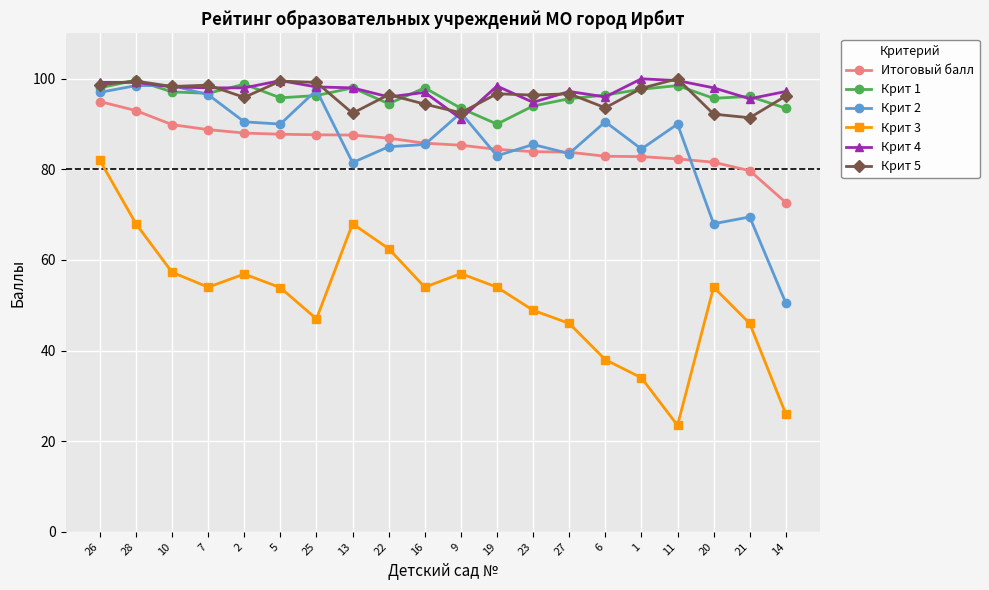

What is the maximum value for Крит 3?

82.0